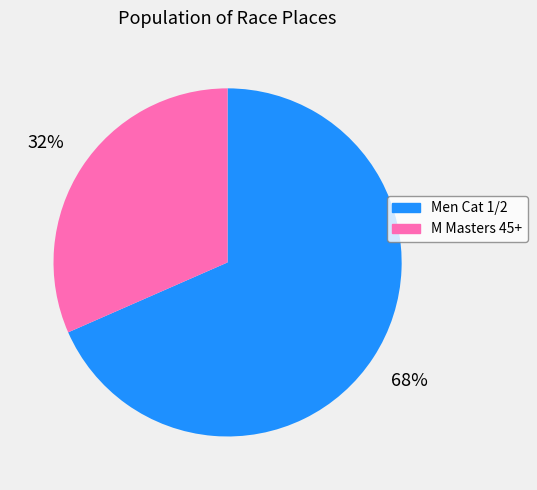

Does M Masters 45+ account for over 50% of the chart?

No